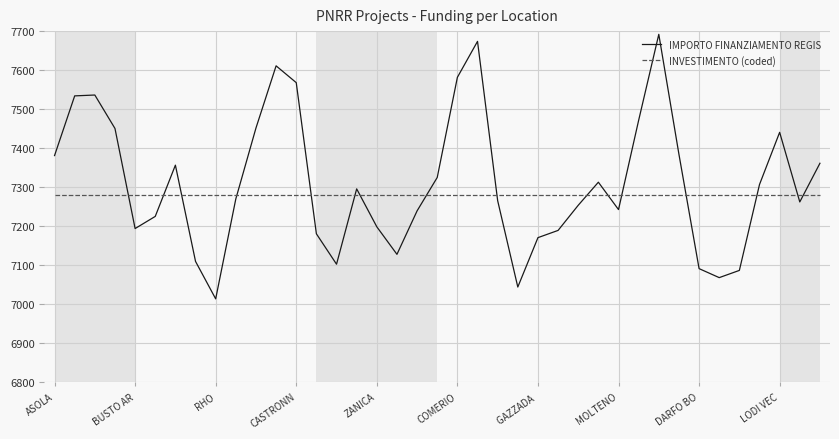

What is the difference between the maximum and minimum values in the IMPORTO FINANZIAMENTO REGIS series?

678.1